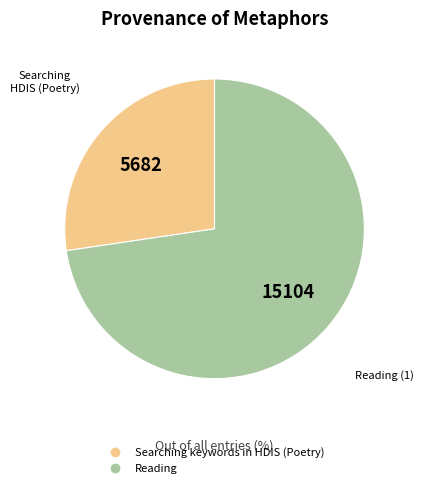

Is there any slice that represents more than half of the pie?

Yes